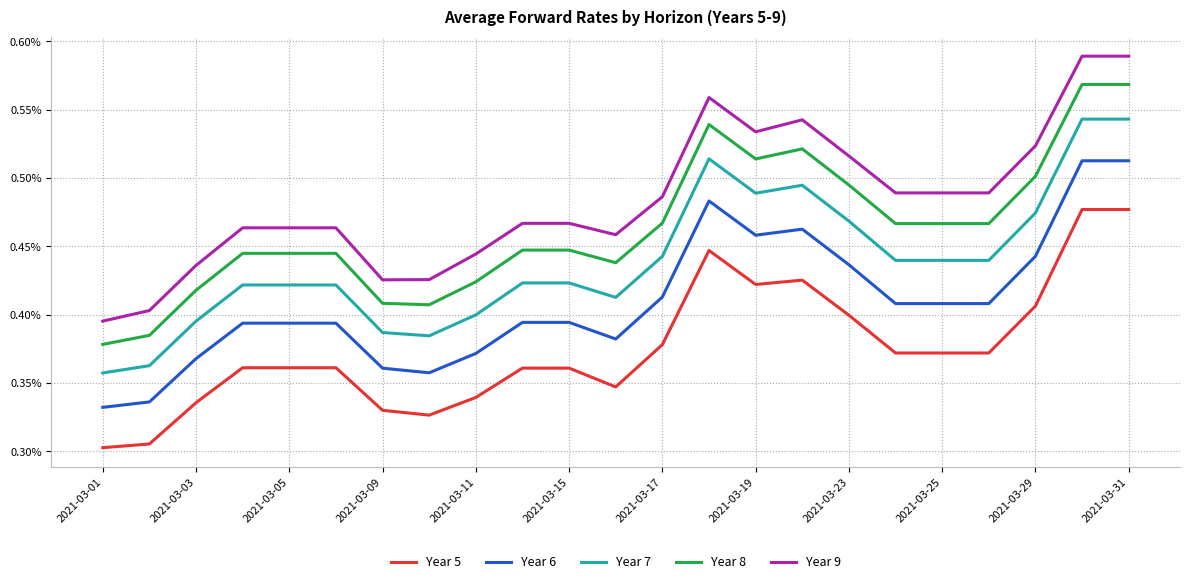

List the series in order of their overall mean, lowest first.

Year 5, Year 6, Year 7, Year 8, Year 9